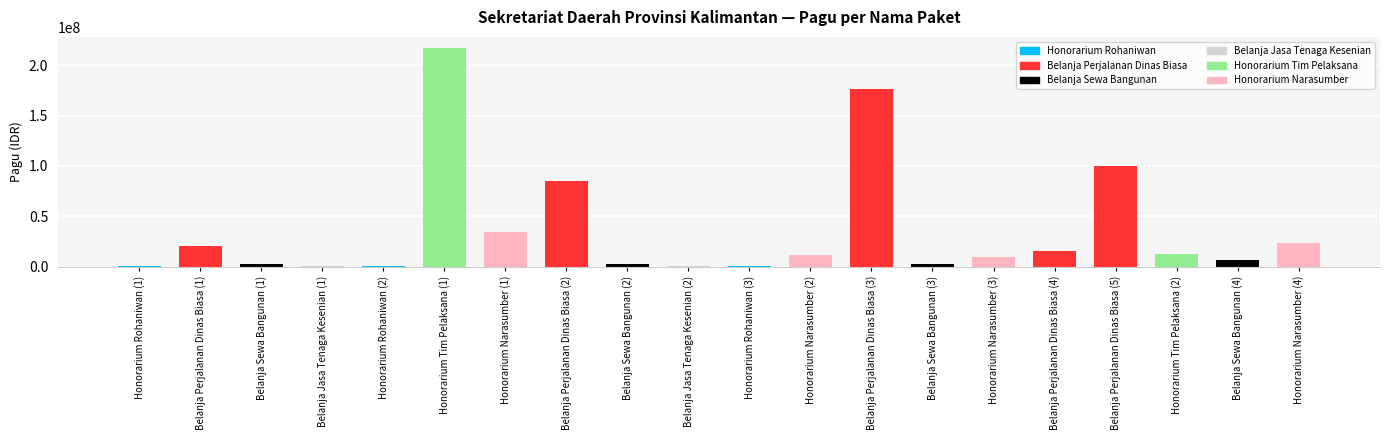

Between Honorarium Narasumber (3) and Belanja Perjalanan Dinas Biasa (3), which is larger?

Belanja Perjalanan Dinas Biasa (3)